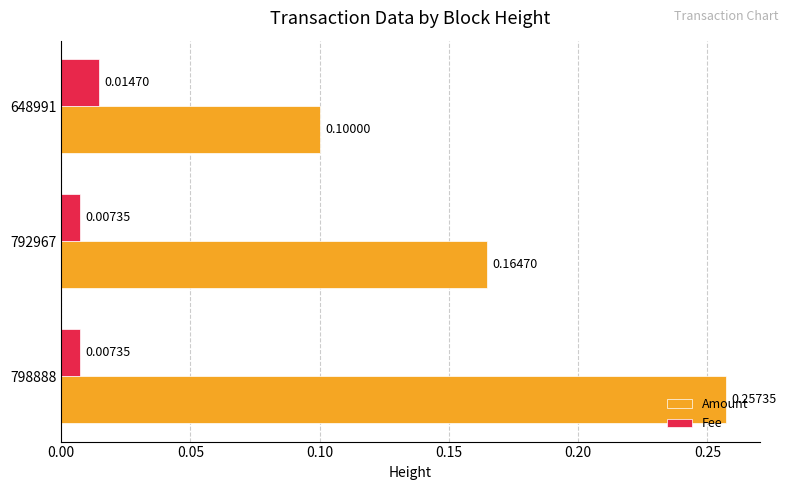

Which series has the largest total across all categories?

Amount